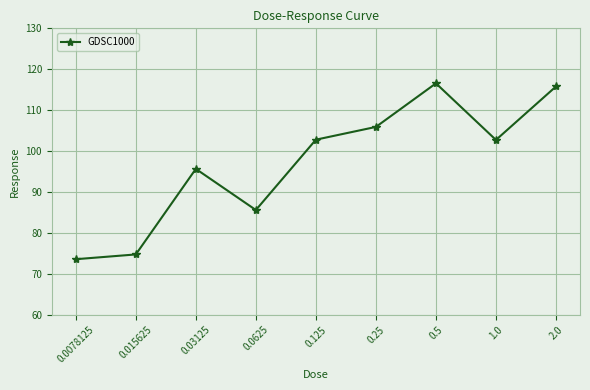

True or false: the data shows 46.0 at 2.0.

False